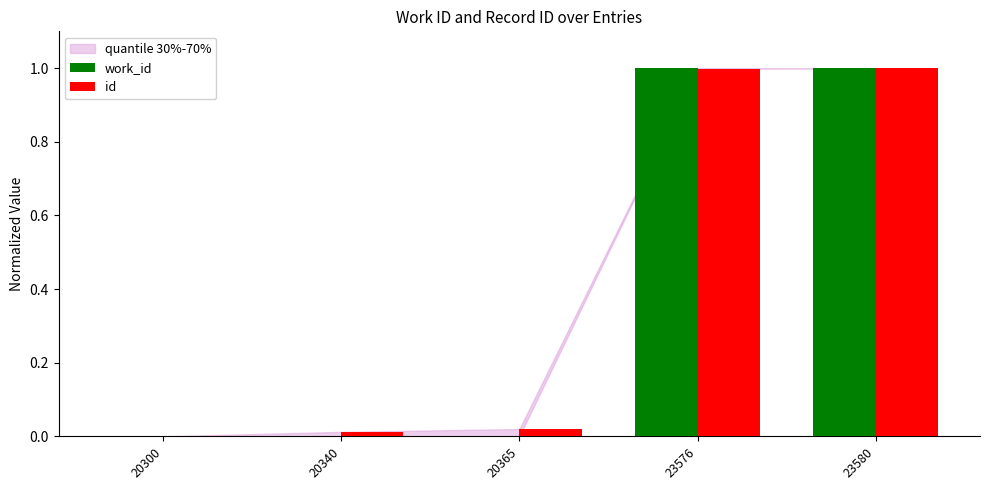

Is it true that id equals 1.8 at 23580?

False